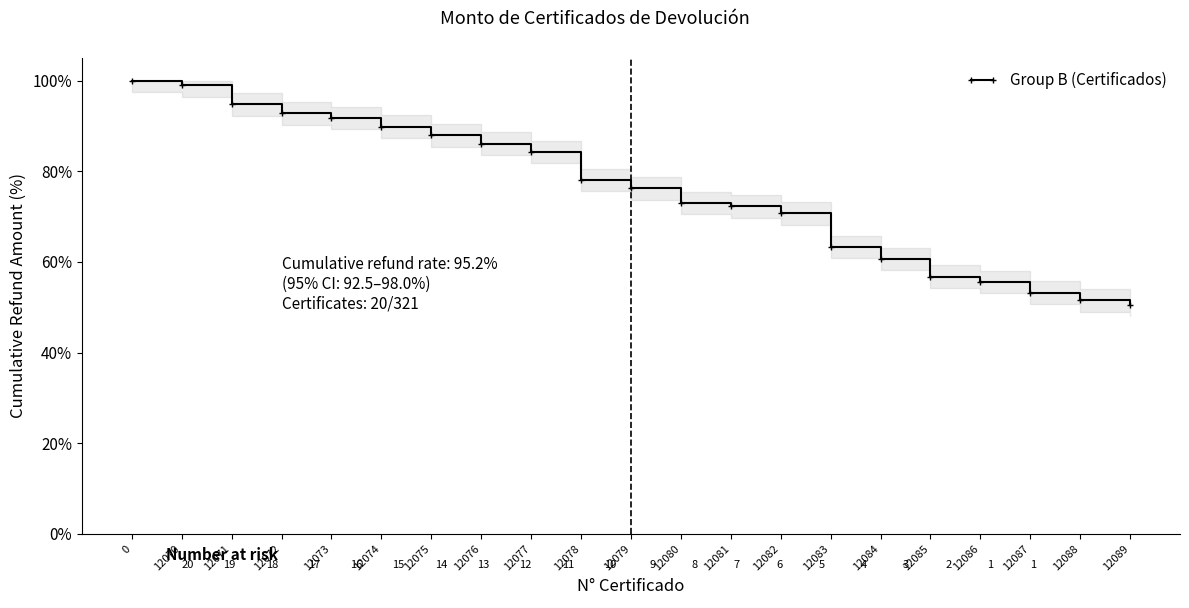

What is the value of the 9th point from the left?

84.3